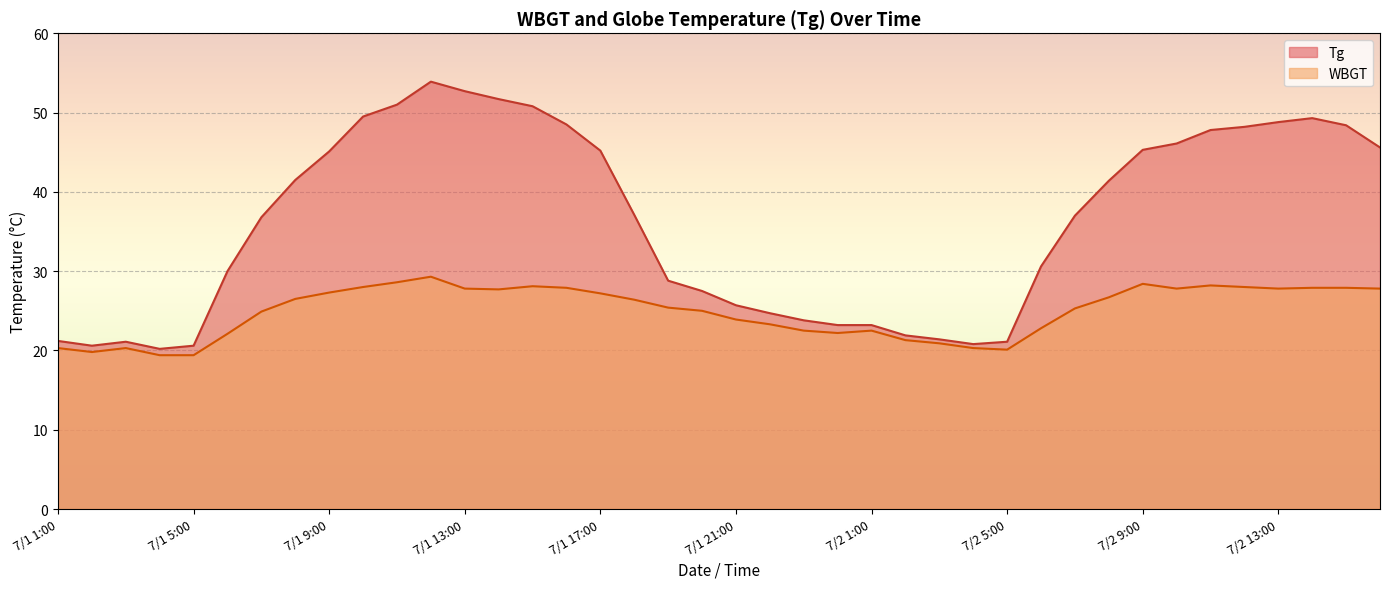

Reading right to left, what are all the values shown in this chart?

Tg: 45.6	48.4	49.3	48.8	48.2	47.8	46.1	45.3	41.4	37.0	30.6	21.1	20.8	21.4	21.9	23.2	23.2	23.8	24.7	25.7	27.5	28.8	37.1	45.2	48.5	50.8	51.7	52.7	53.9	51.0	49.5	45.1	41.5	36.8	30.0	20.6	20.2	21.1	20.6	21.2
WBGT: 27.8	27.9	27.9	27.8	28.0	28.2	27.8	28.4	26.7	25.3	22.8	20.1	20.3	20.9	21.3	22.5	22.2	22.5	23.3	23.9	25.0	25.4	26.4	27.2	27.9	28.1	27.7	27.8	29.3	28.6	28.0	27.3	26.5	24.9	22.1	19.4	19.4	20.3	19.8	20.3